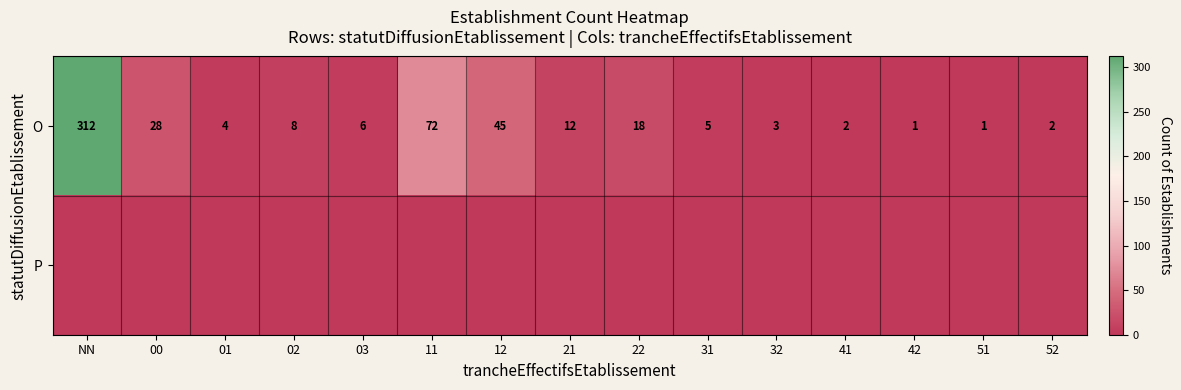

How many data points does each series have?

15